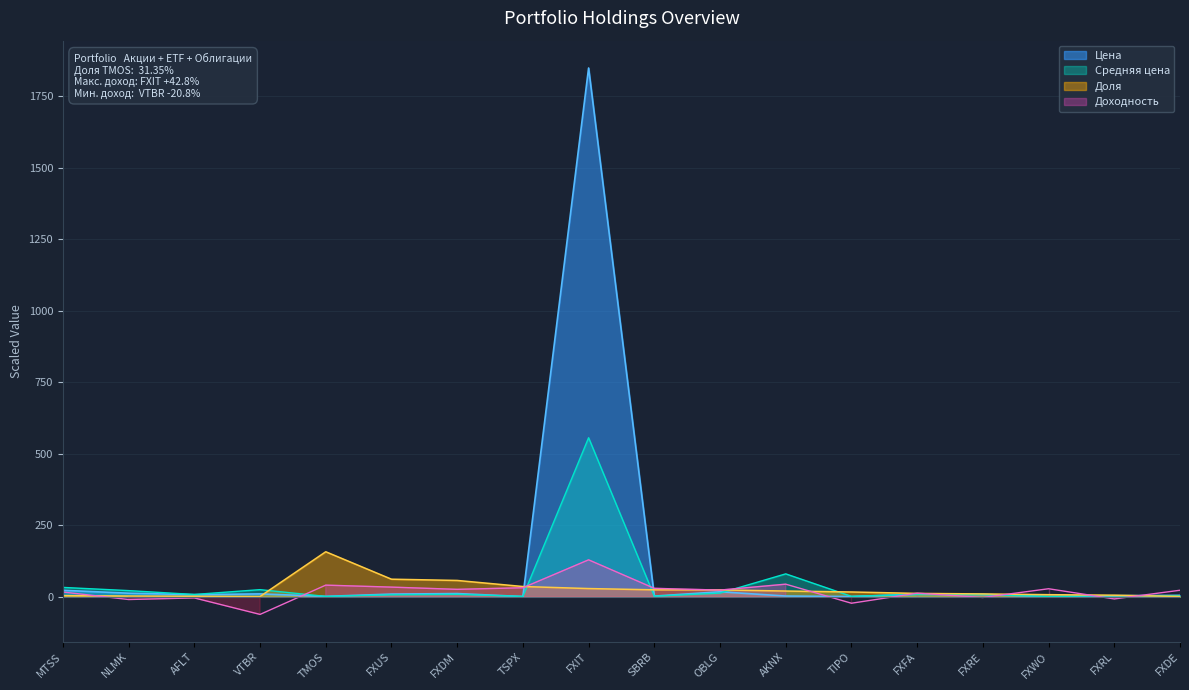

How many values in the Средняя цена series exceed 7?

10